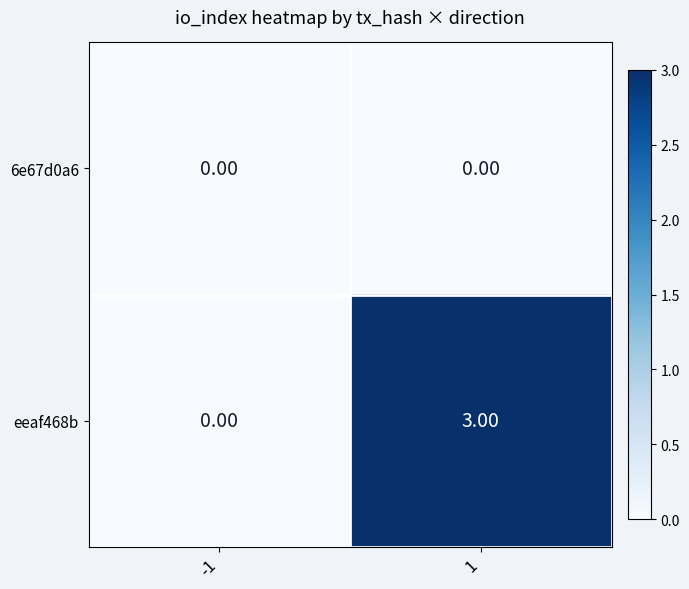

What is the difference between the eeaf468b values at 1 and -1?

3